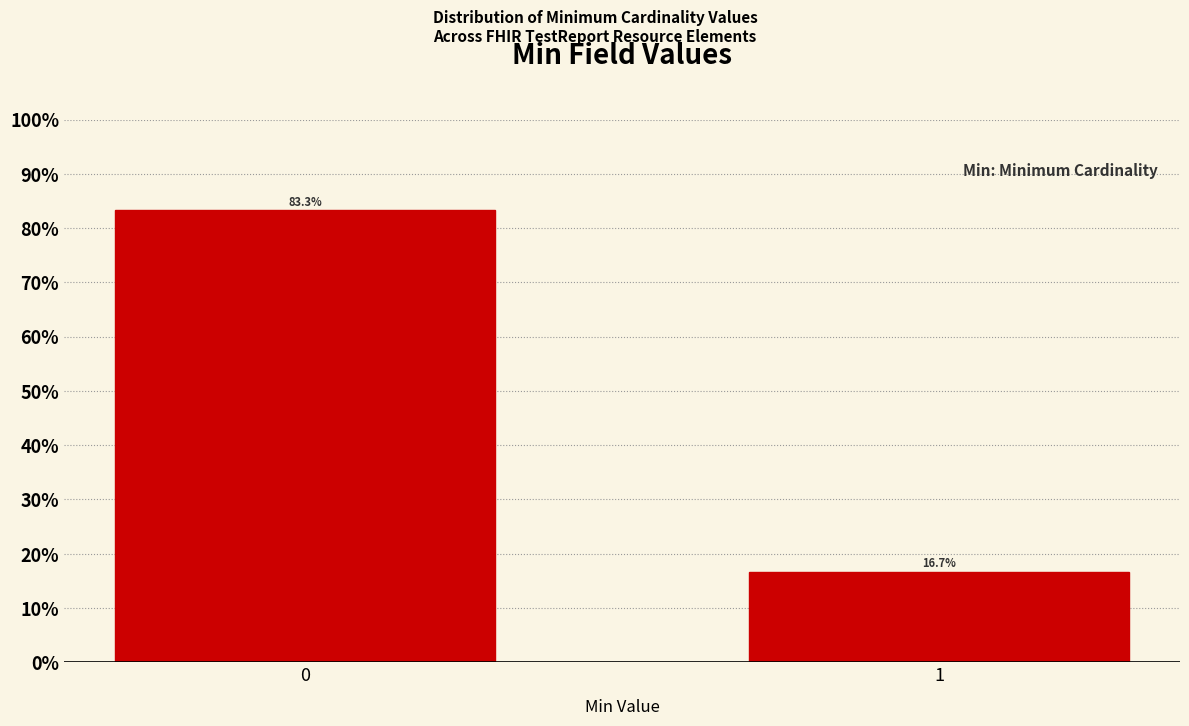

Reading left to right, extract all data points from this chart.

83.3	16.7